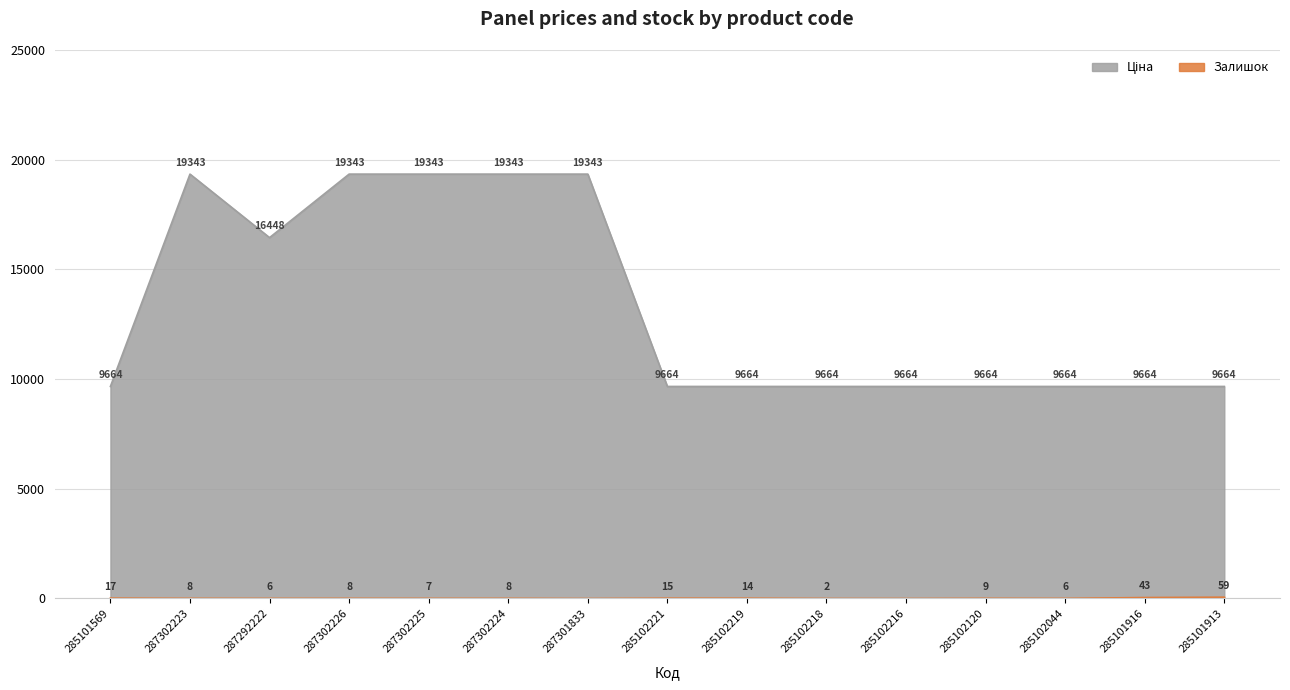

How many distinct data groups are displayed?

2